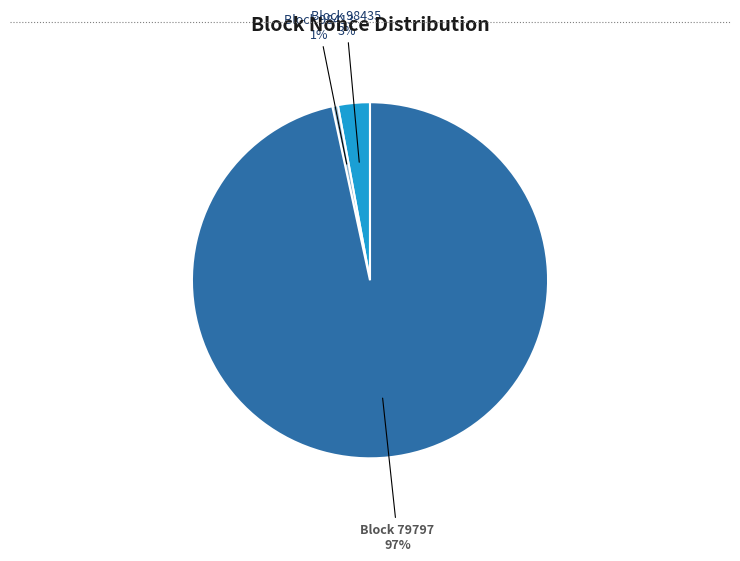

What is the smallest slice in the pie chart?

Block 98413